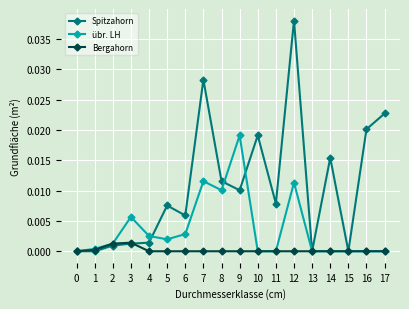

At which category is the sum across all series the highest?

12